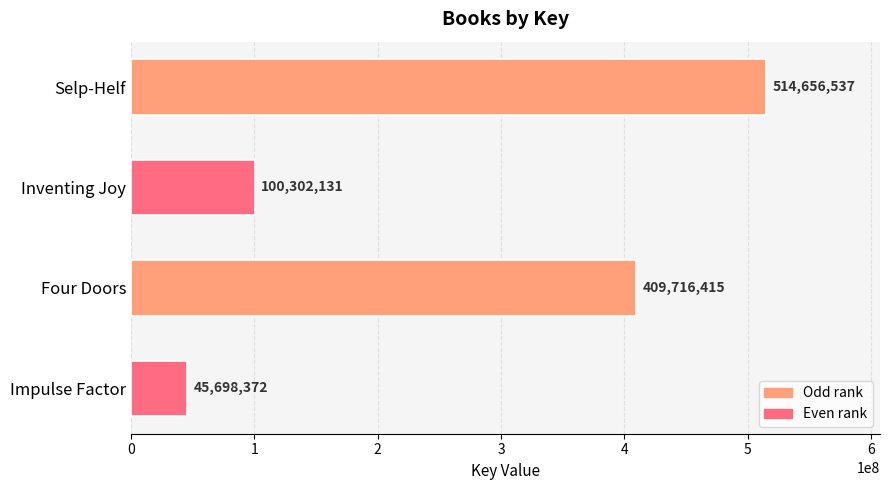

Reading top to bottom, extract all data points from this chart.

514656537	100302131	409716415	45698372